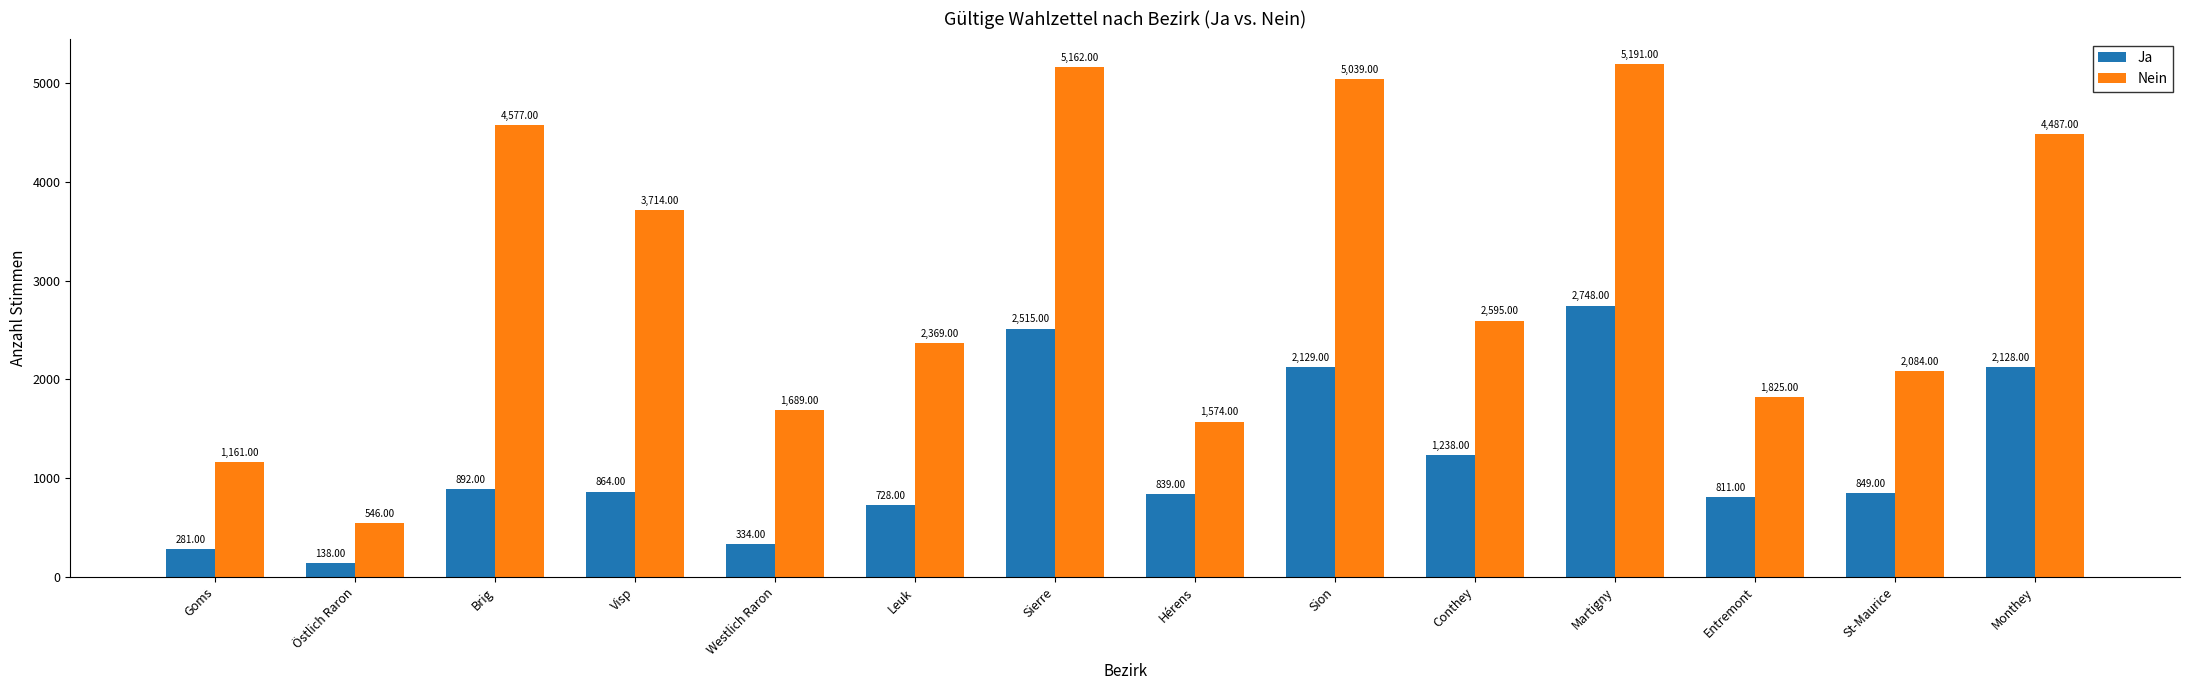

Reading left to right, list all the values displayed in this chart.

Ja: Goms=281	Östlich Raron=138	Brig=892	Visp=864	Westlich Raron=334	Leuk=728	Sierre=2515	Hérens=839	Sion=2129	Conthey=1238	Martigny=2748	Entremont=811	St-Maurice=849	Monthey=2128
Nein: Goms=1161	Östlich Raron=546	Brig=4577	Visp=3714	Westlich Raron=1689	Leuk=2369	Sierre=5162	Hérens=1574	Sion=5039	Conthey=2595	Martigny=5191	Entremont=1825	St-Maurice=2084	Monthey=4487